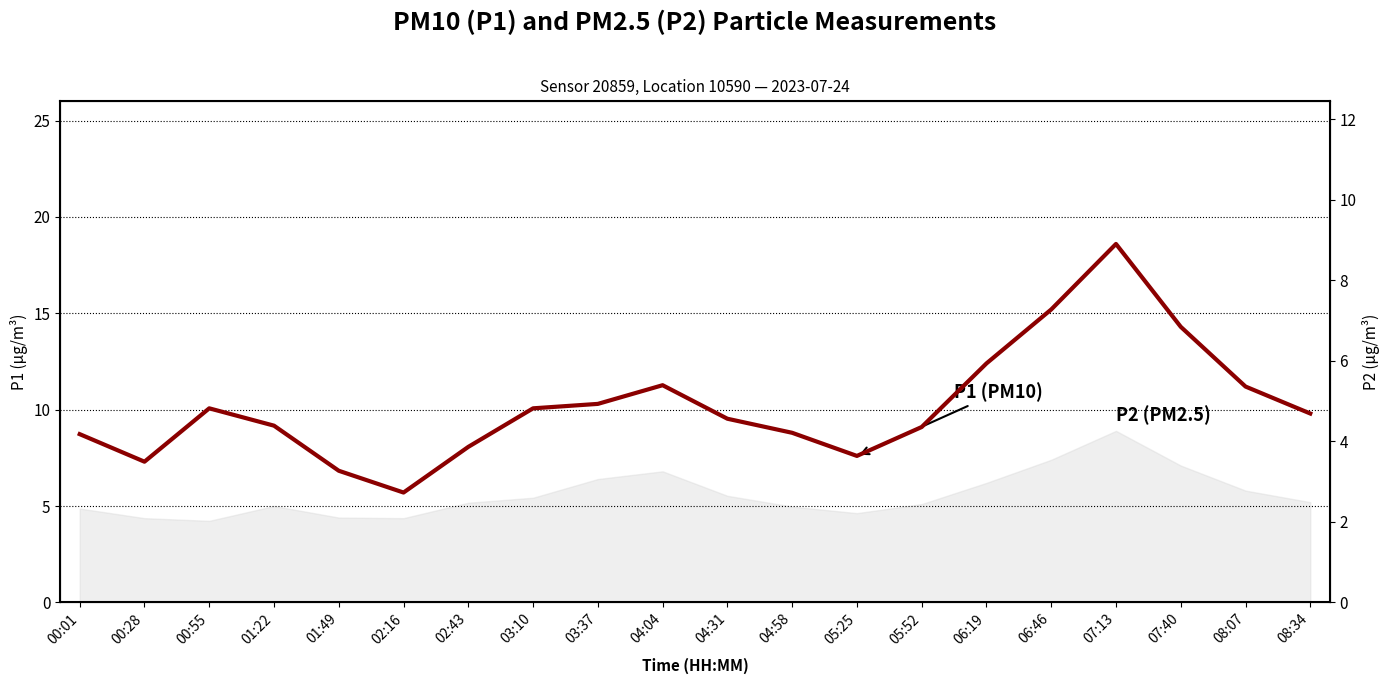

How many interior local peaks (higher than both neighbors) does the data have?

3